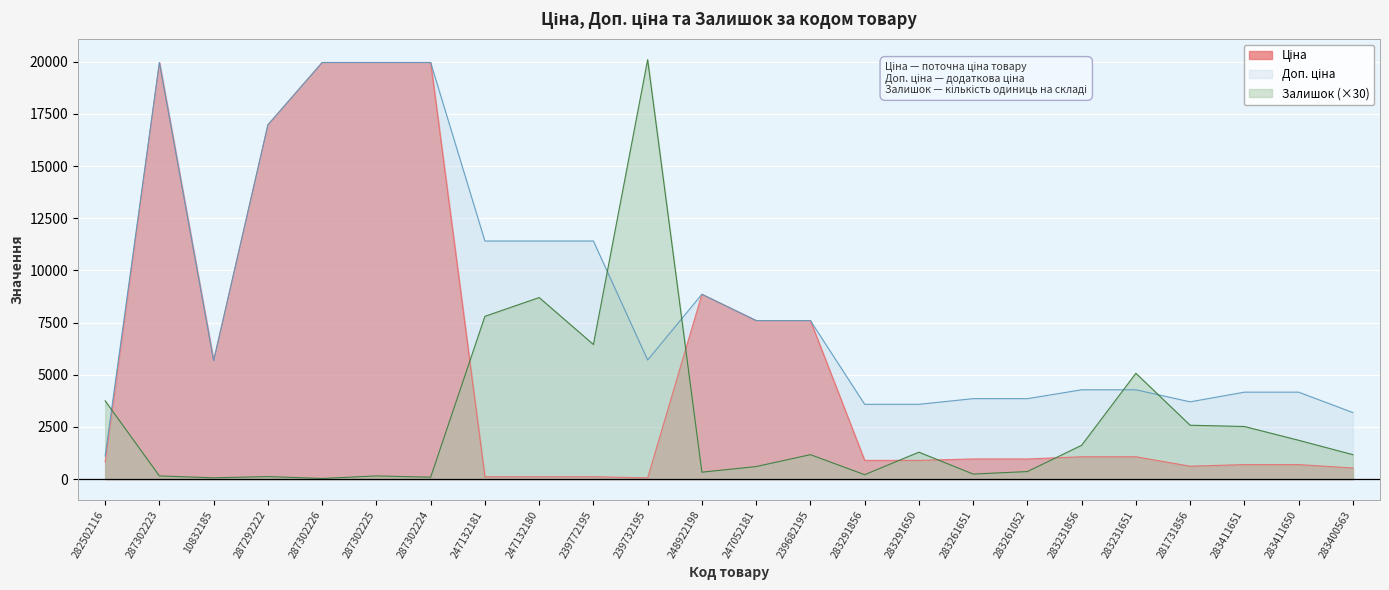

Which category has the lowest value in the Ціна series?

239732195